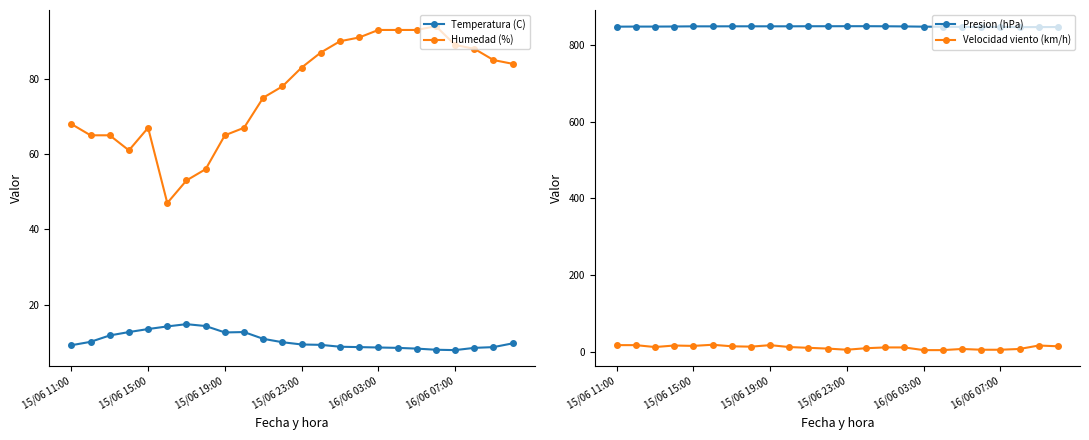

Count the number of categories in the chart.

24